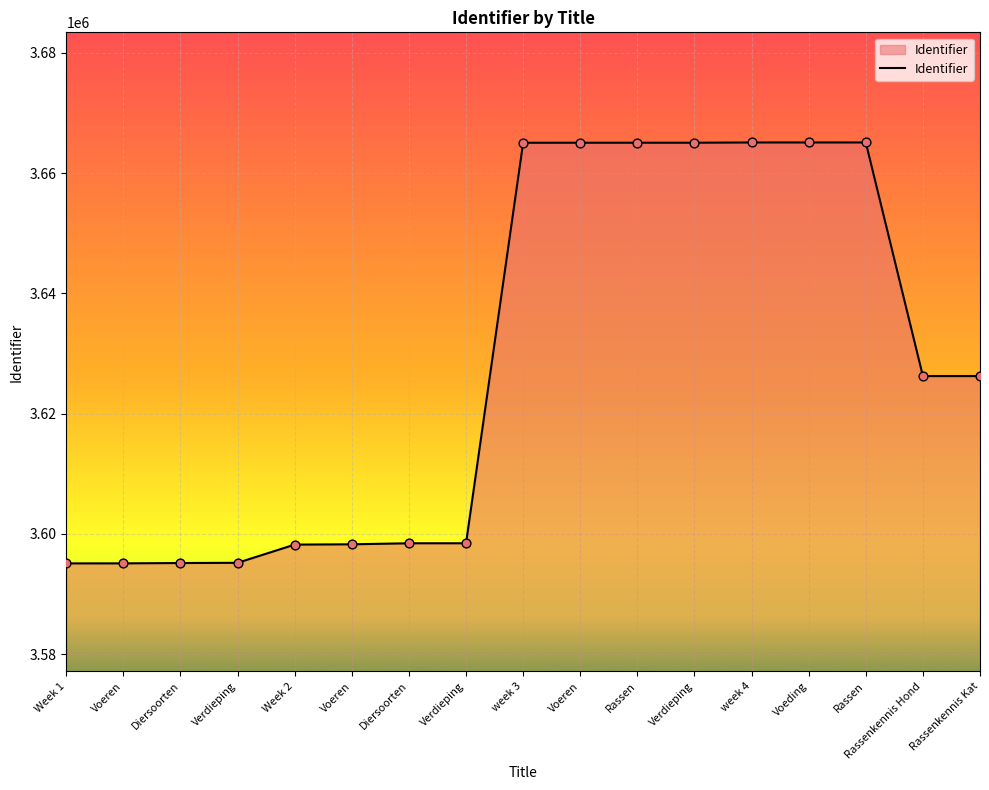

How many lines are shown in the chart?

1